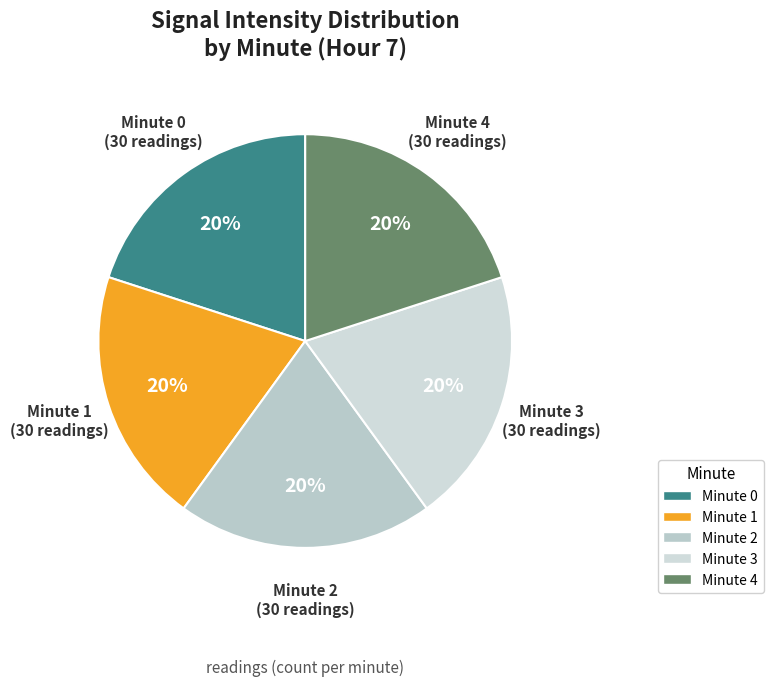

The Minute 2 (30 readings) slice represents 20% of the pie. True or false?

True